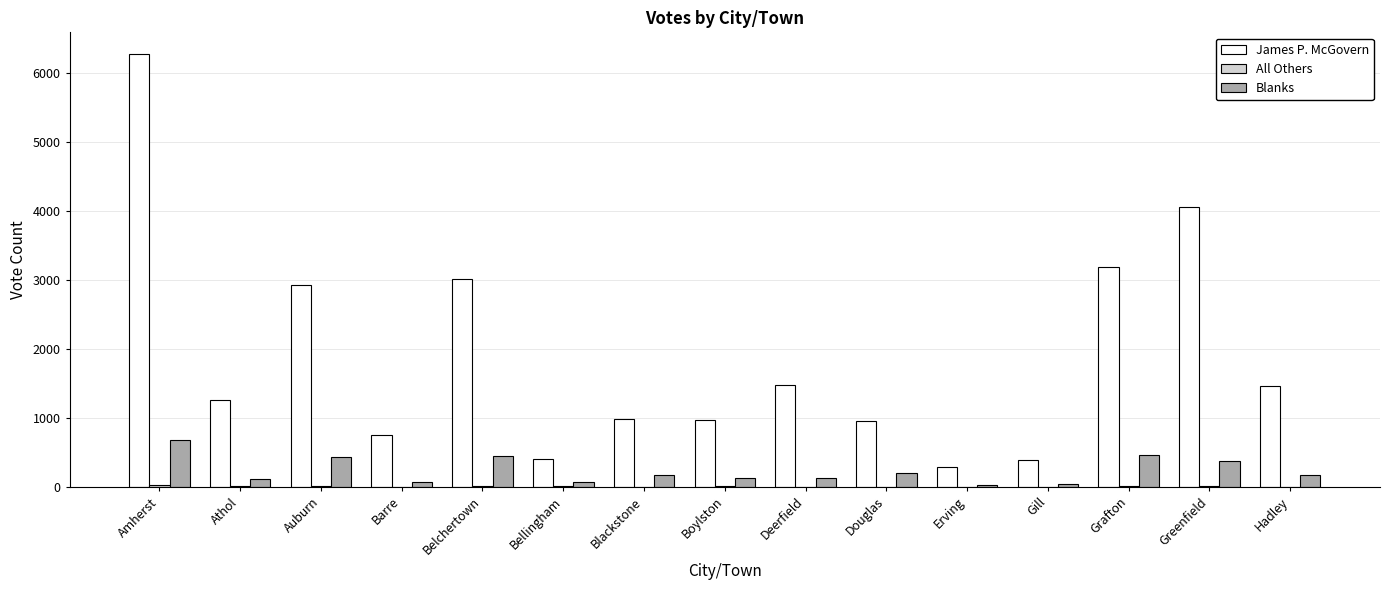

At which category is the sum across all series the highest?

Amherst